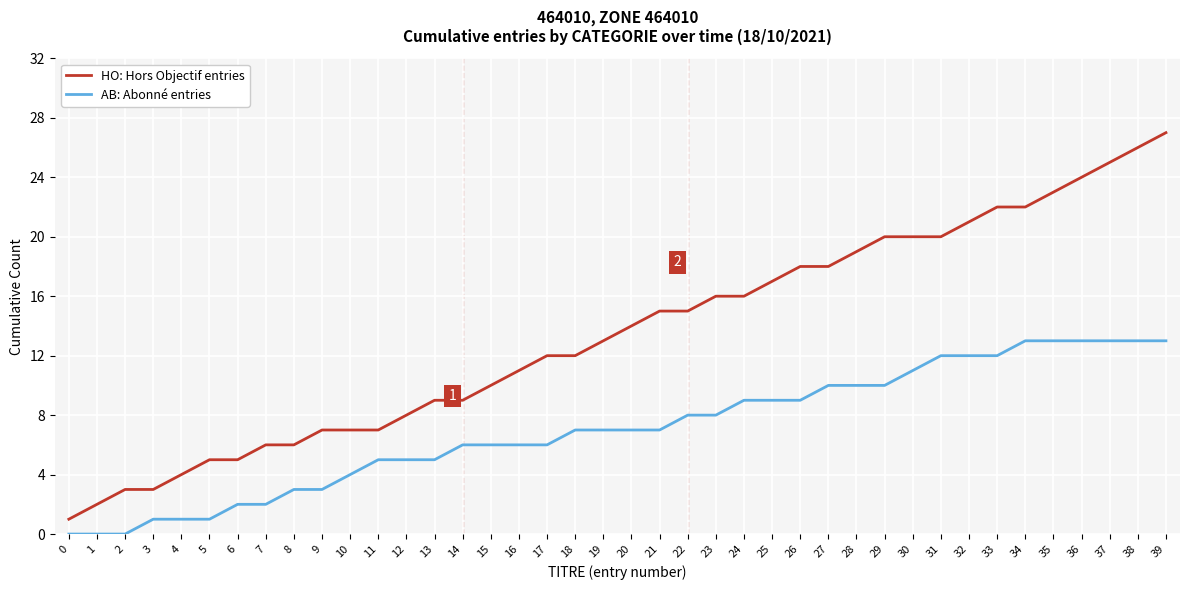

True or false: AB: Abonné entries and HO: Hors Objectif entries cross at least once.

False